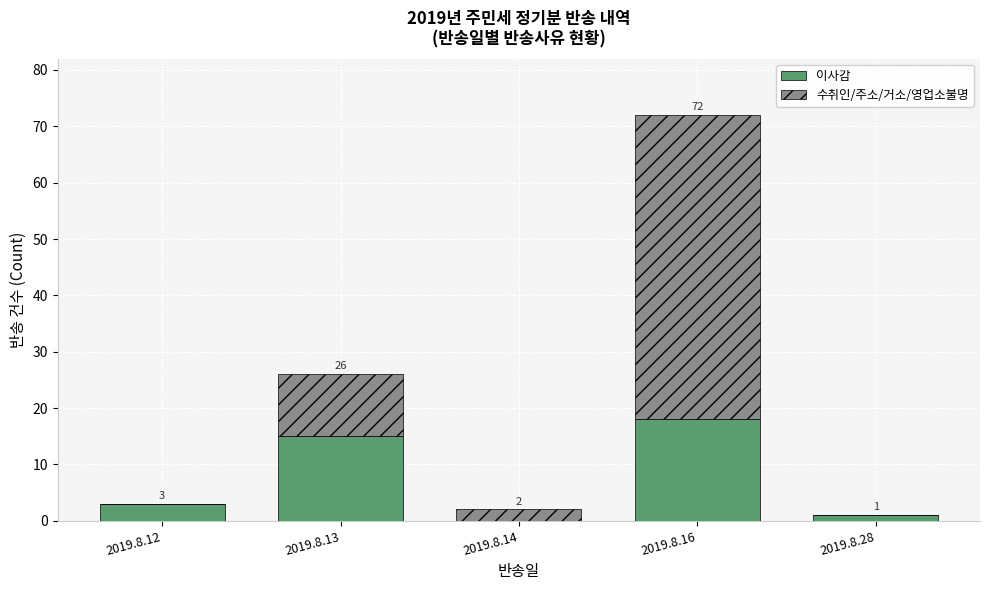

The 이사감 series shows 1 at 2019.8.28. True or false?

True